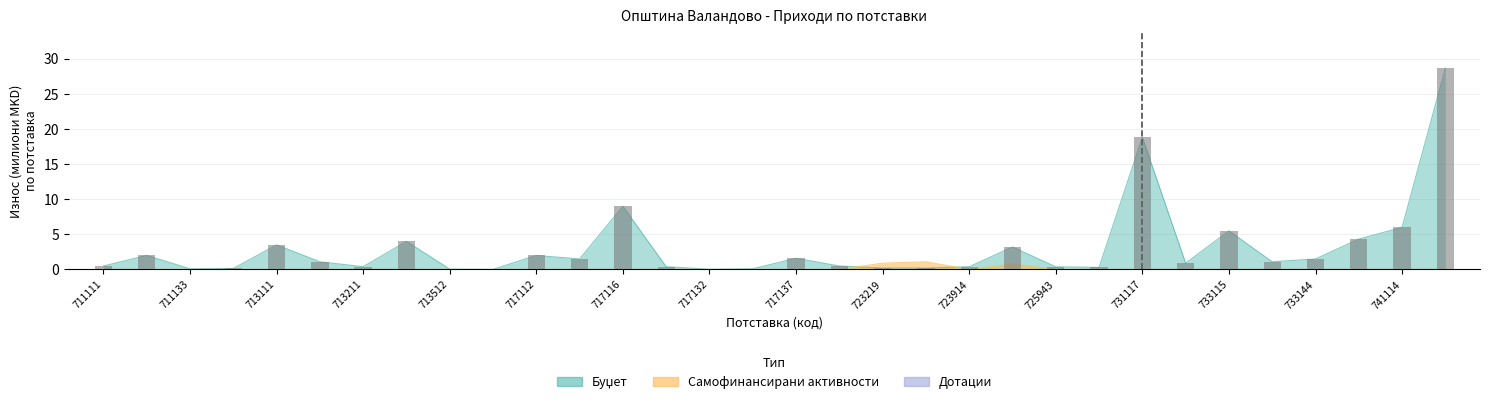

What is the value of the Буџет bar at the 2nd from the left?

2.0